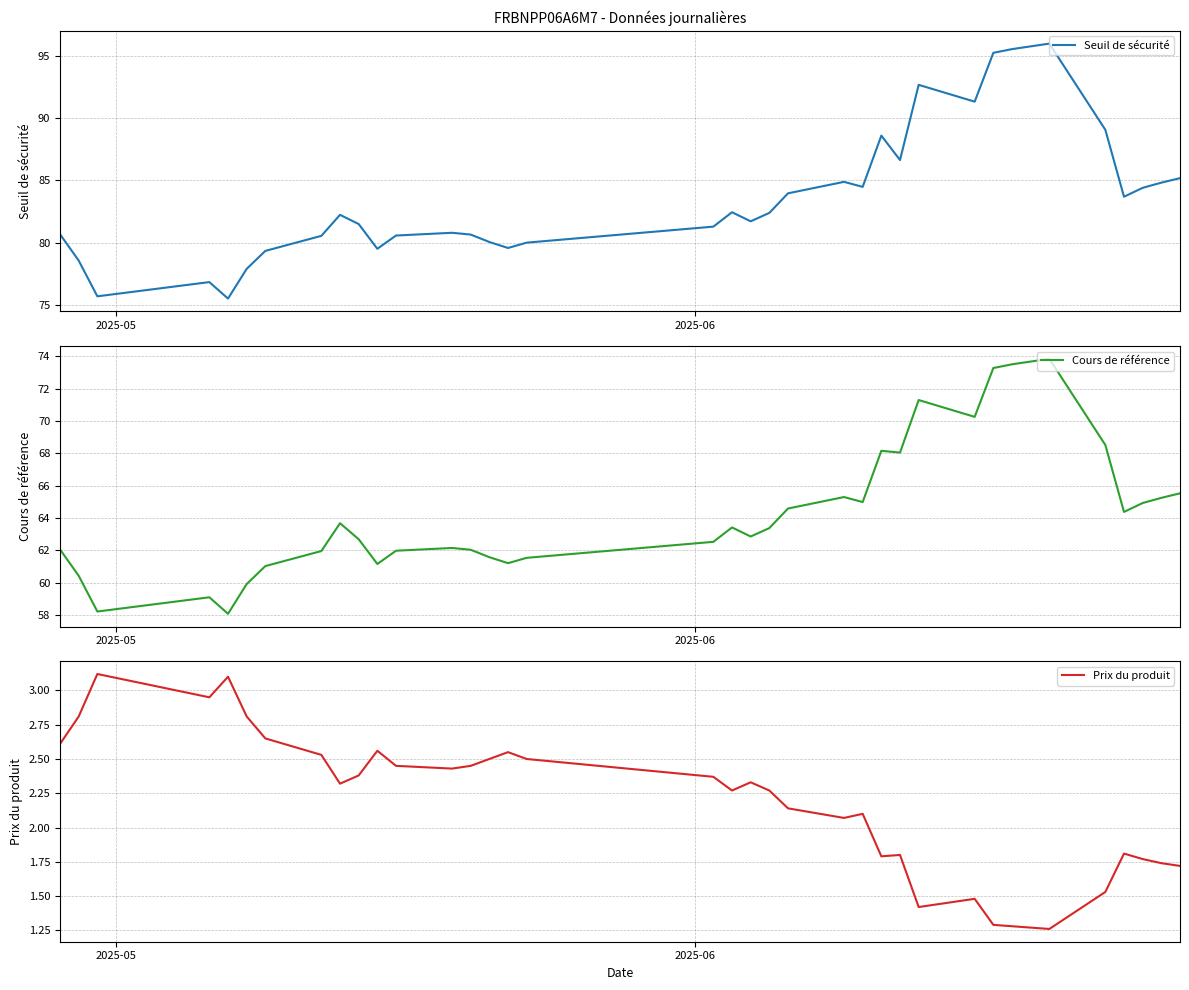

What is the lowest value of the Prix du produit series?

1.3